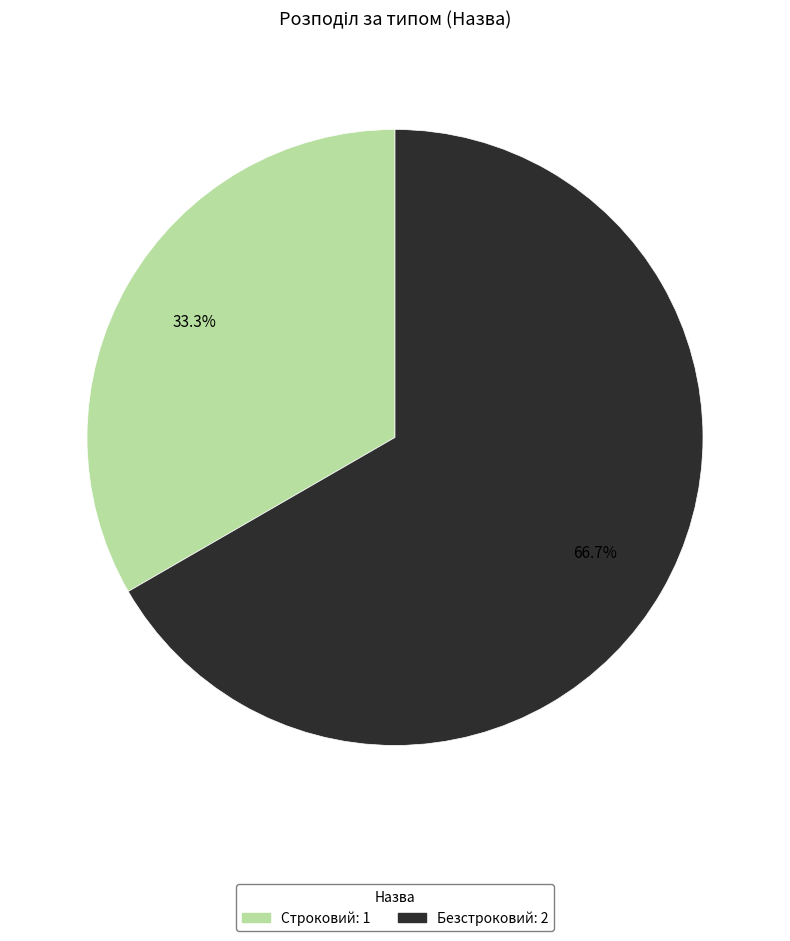

Which category has the biggest portion of the pie?

Безстроковий